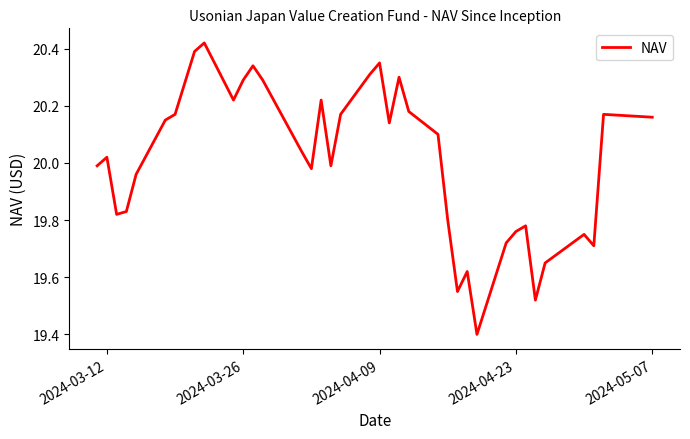

What is the minimum value shown in the chart?

19.4